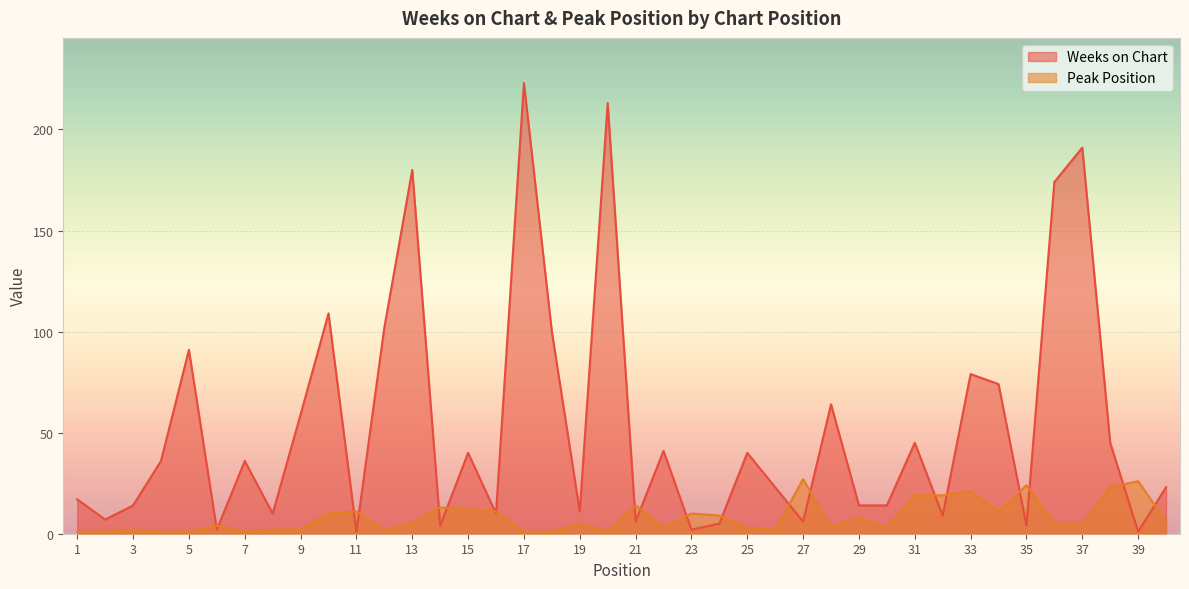

What is the difference between the Weeks on Chart values at 18 and 34?

26